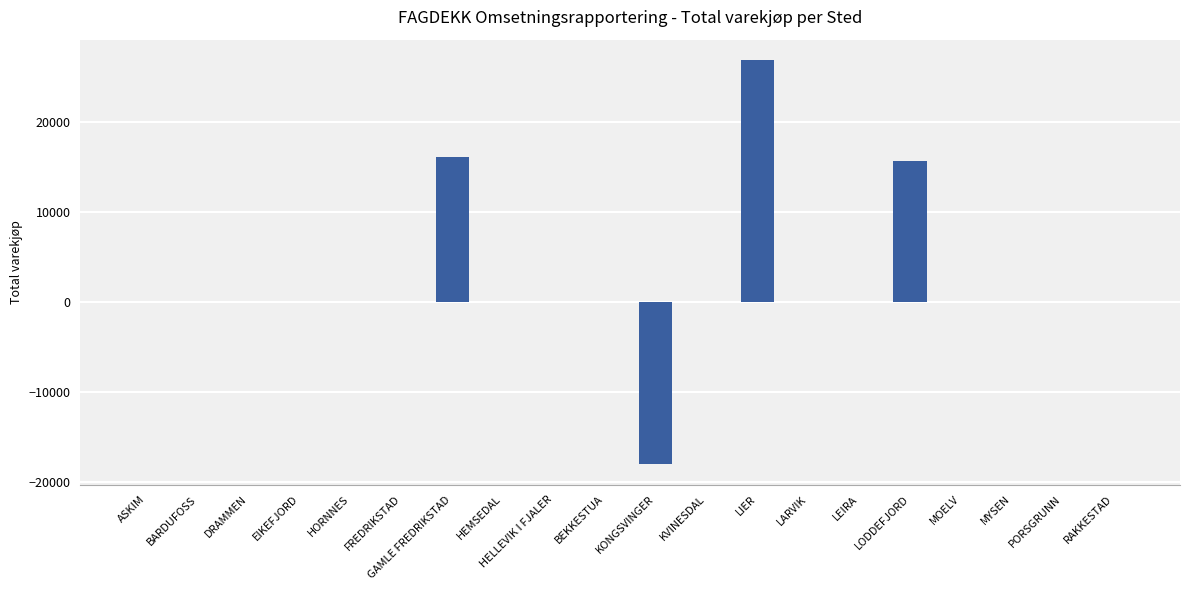

Which category has the highest value across all series?

LIER